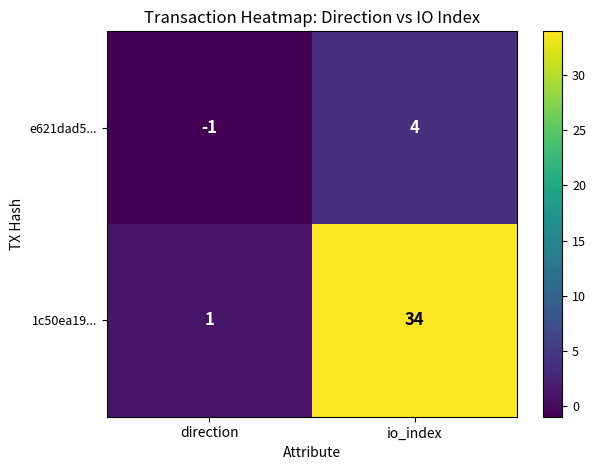

Which category has the highest value in the 1c50ea19... series?

io_index